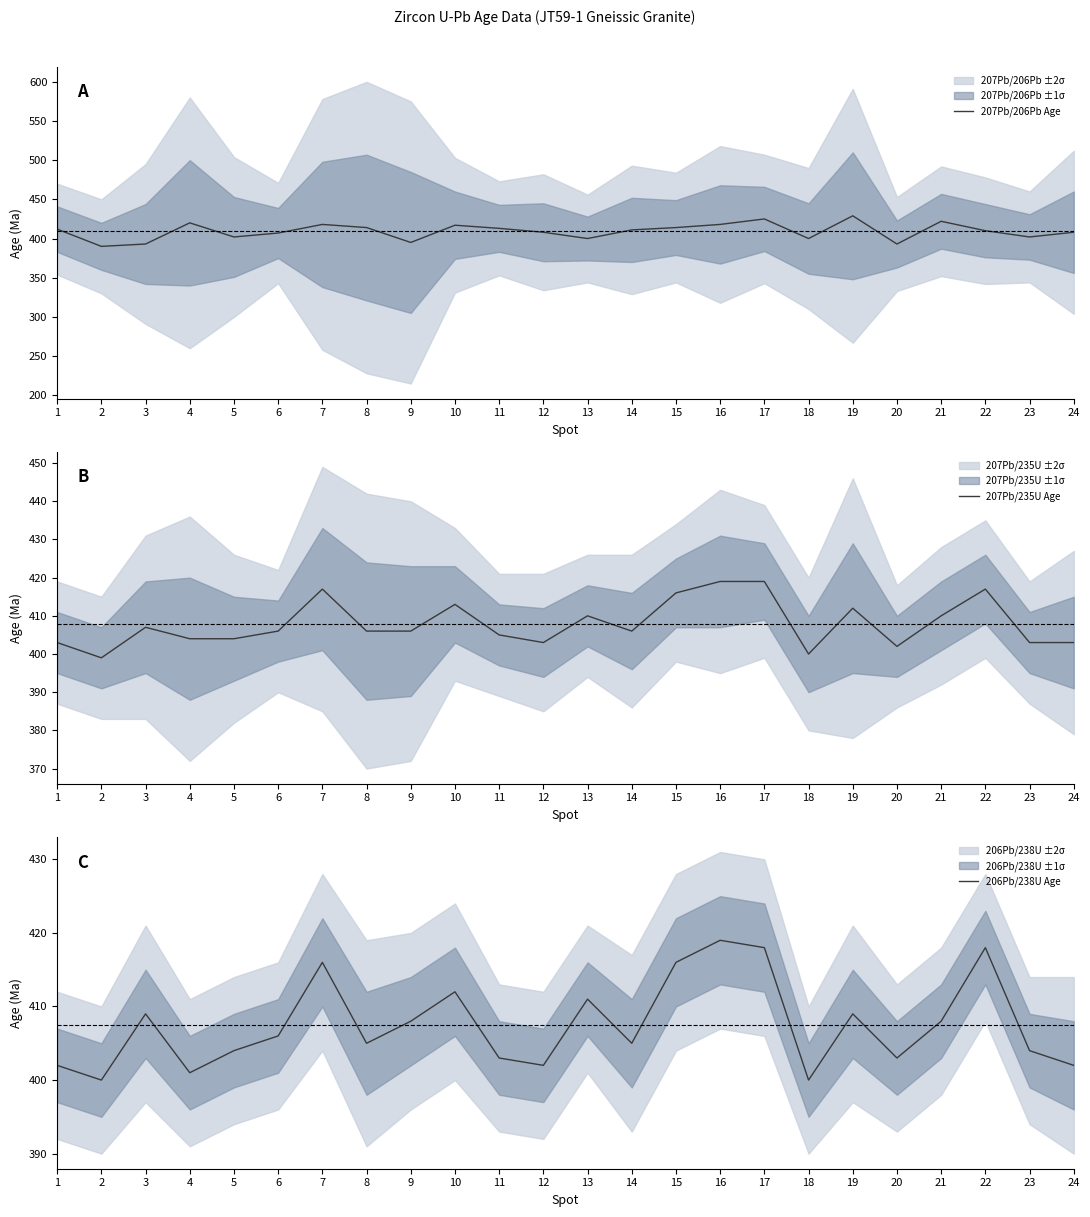

What value does the 207Pb/206Pb Age series have at 5, to the nearest 5?

400